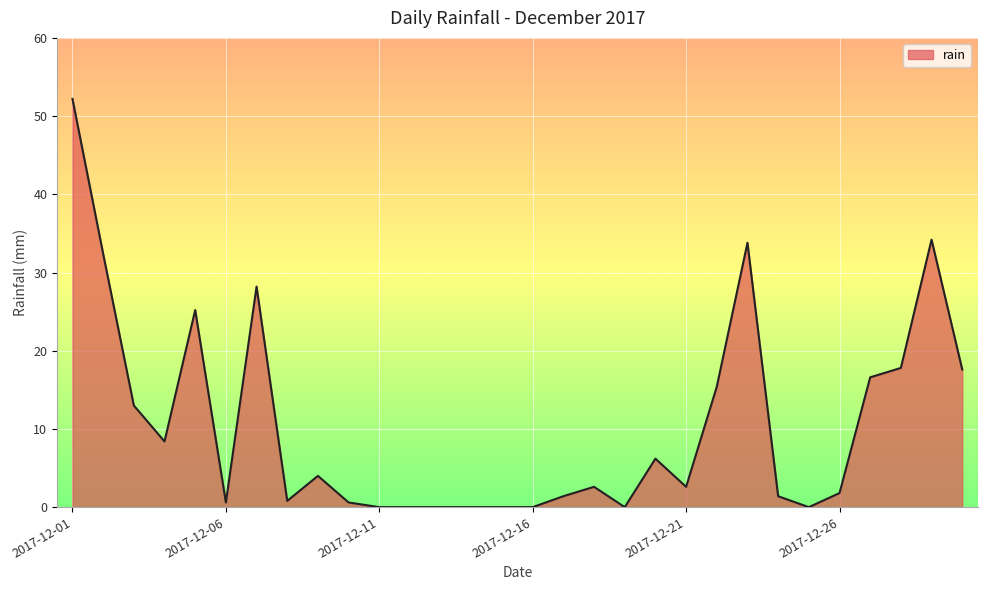

What is the maximum value shown in the chart?

52.2